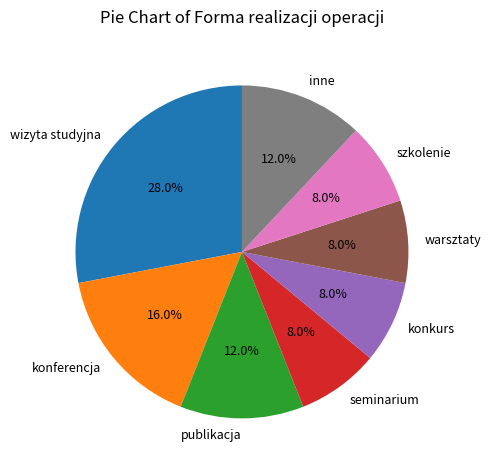

Which has a higher value, konferencja or wizyta studyjna?

wizyta studyjna